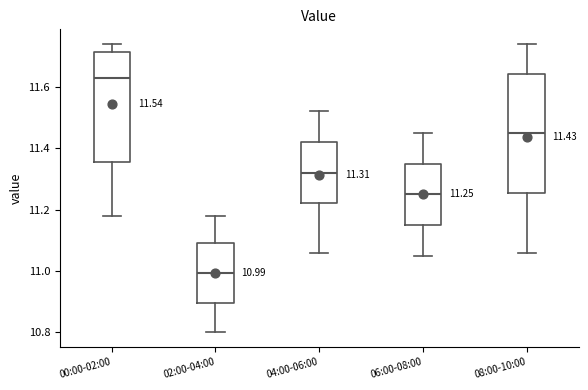

Which box is the tallest, from its lower edge to its upper edge?

08:00-10:00